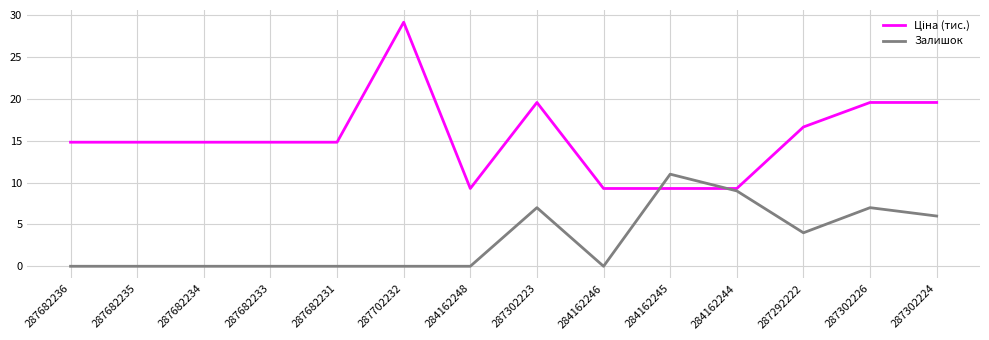

True or false: Залишок has a value of 0.0 at 287682231.

True